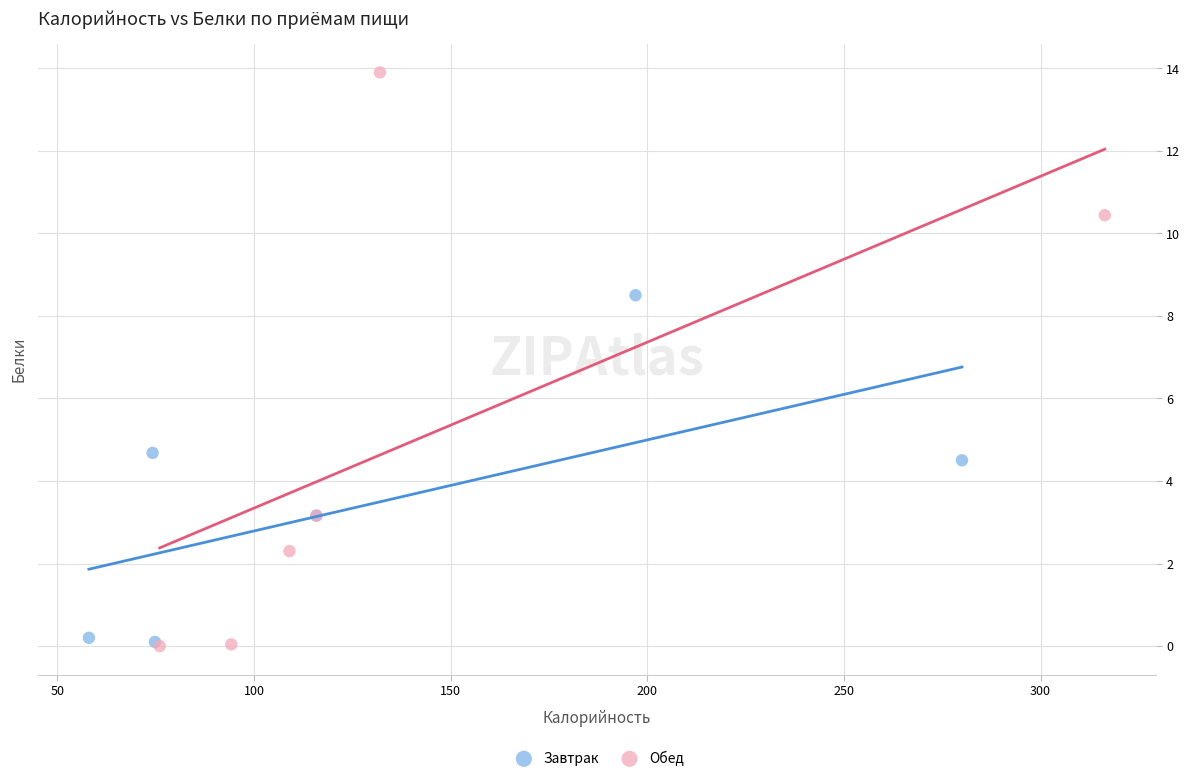

Which series contains the highest Y value?

Обед